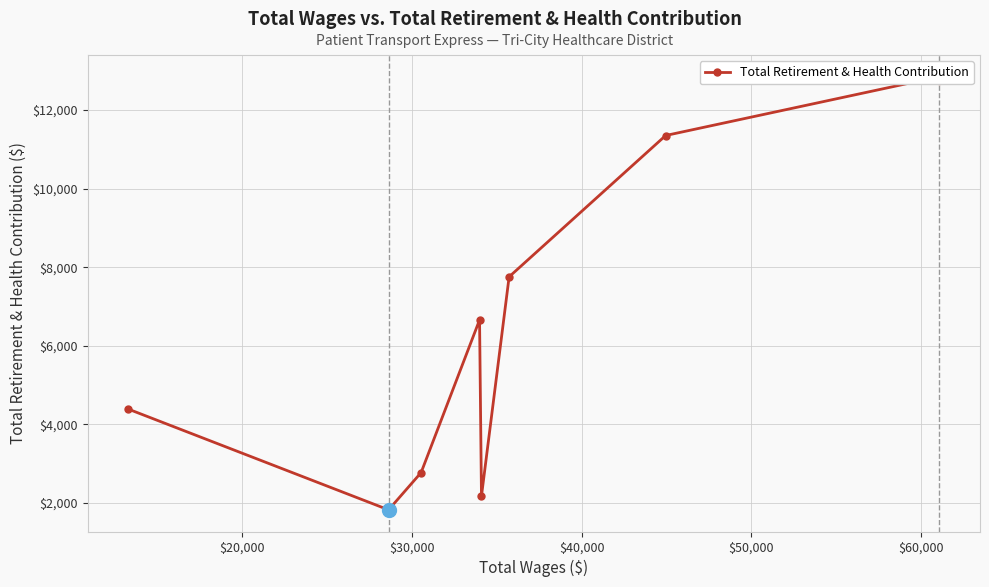

How many lines are shown in the chart?

1